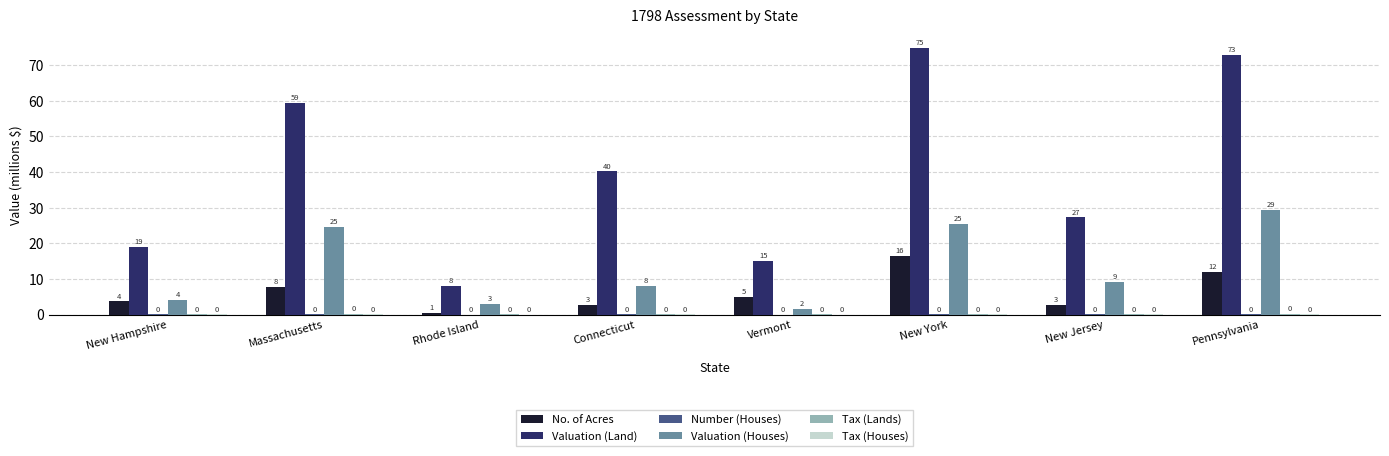

Which series has the largest total across all categories?

Valuation (Land)